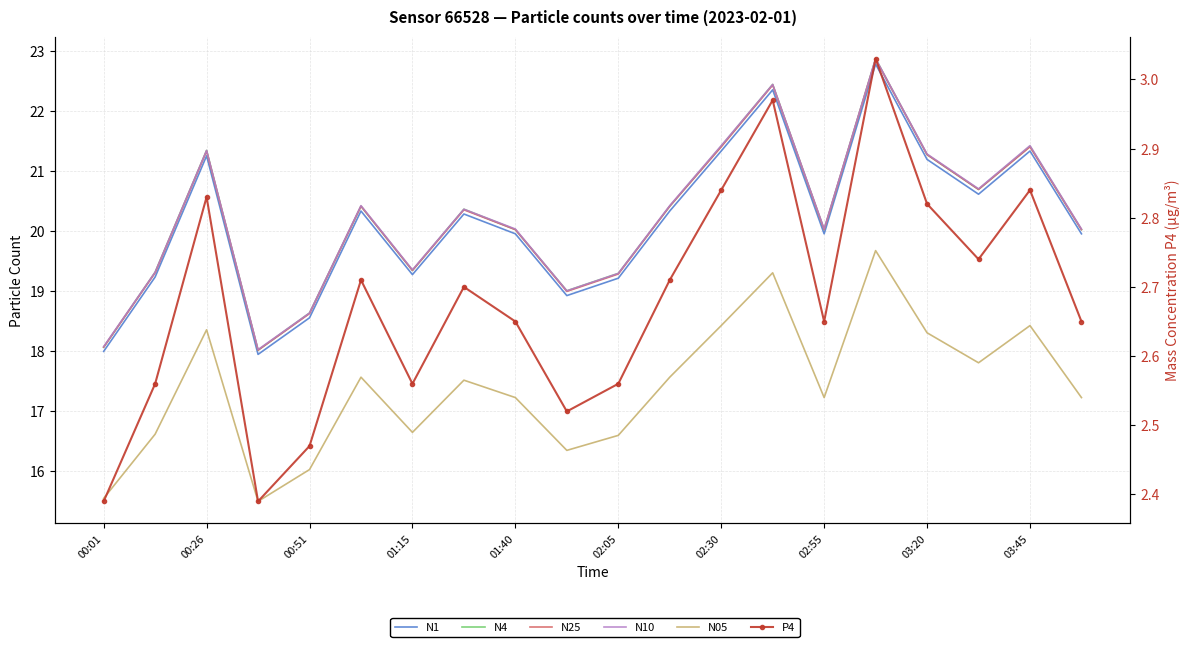

Which series has the largest range (max minus min)?

N4